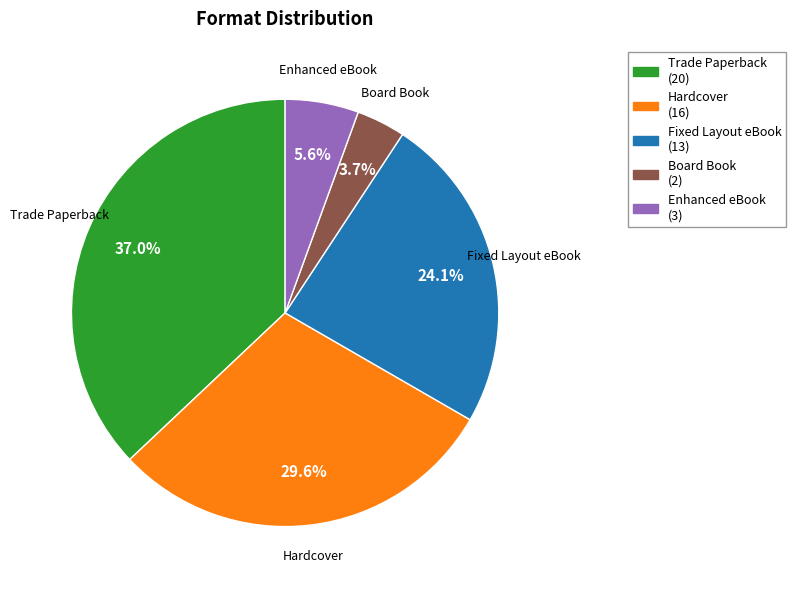

Between Hardcover and Fixed Layout eBook, which is larger?

Hardcover